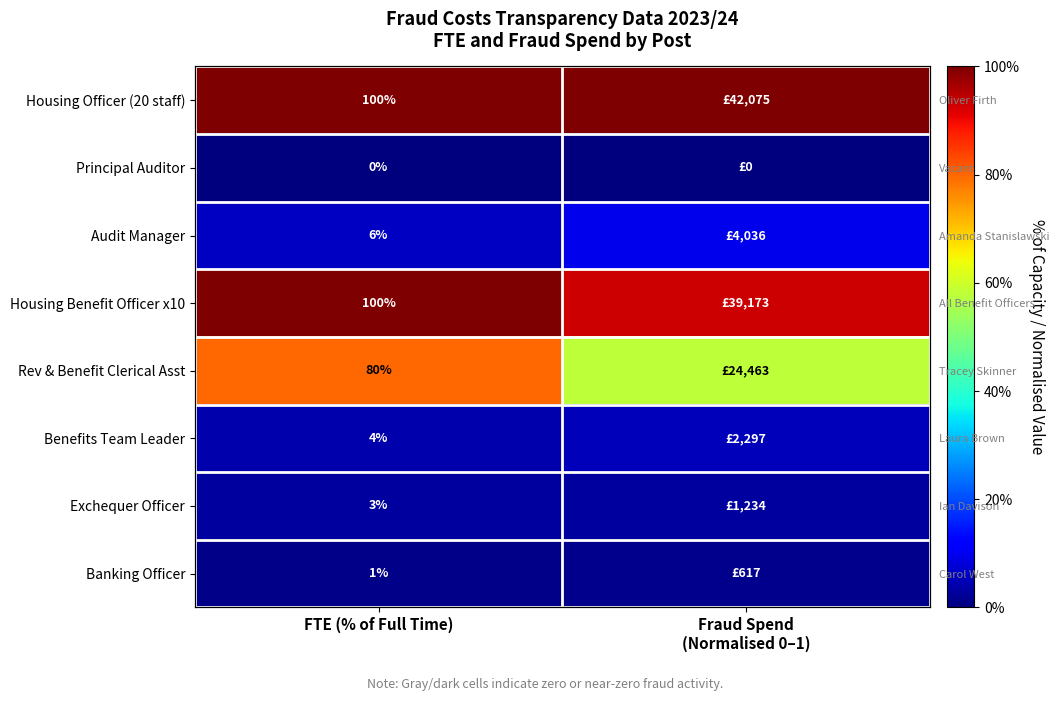

Which category has the lowest value across all series?

FTE (% of Full Time)